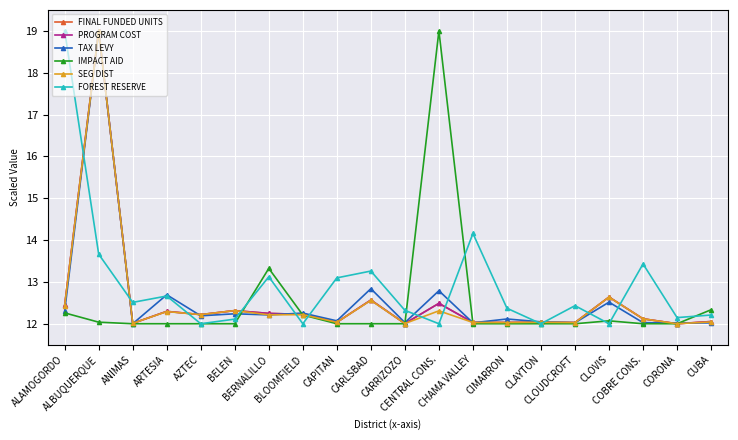

Is this an area chart (filled region under the line)?

No